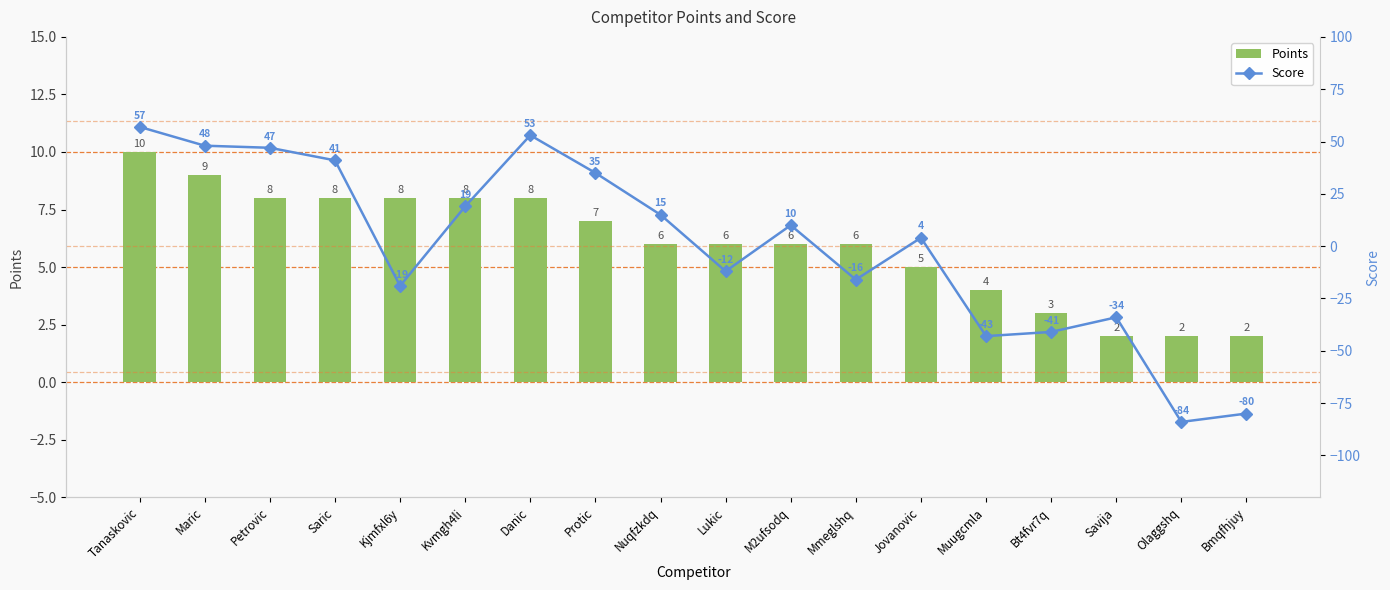

What is the value of the Points bar at the 8th from the left?

7